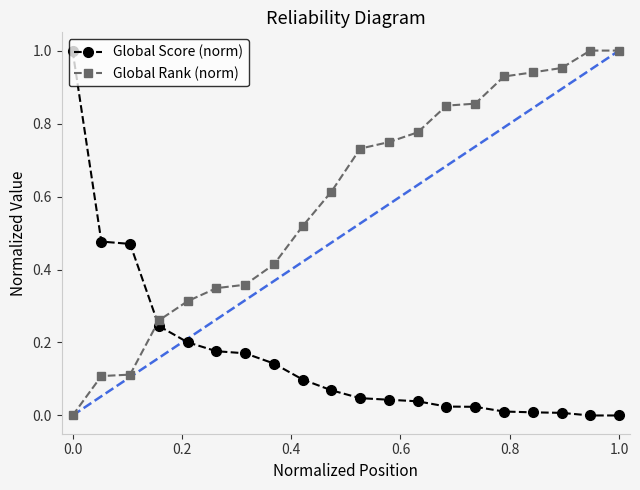

Which series has the largest total across all categories?

Global Rank (norm)